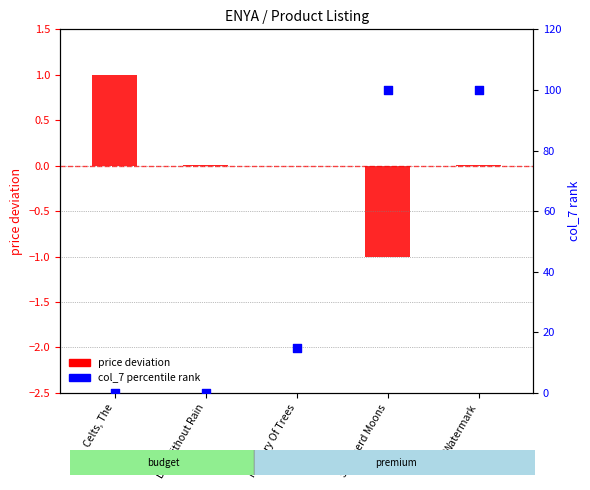

Which series contains the highest Y value?

col_7 percentile